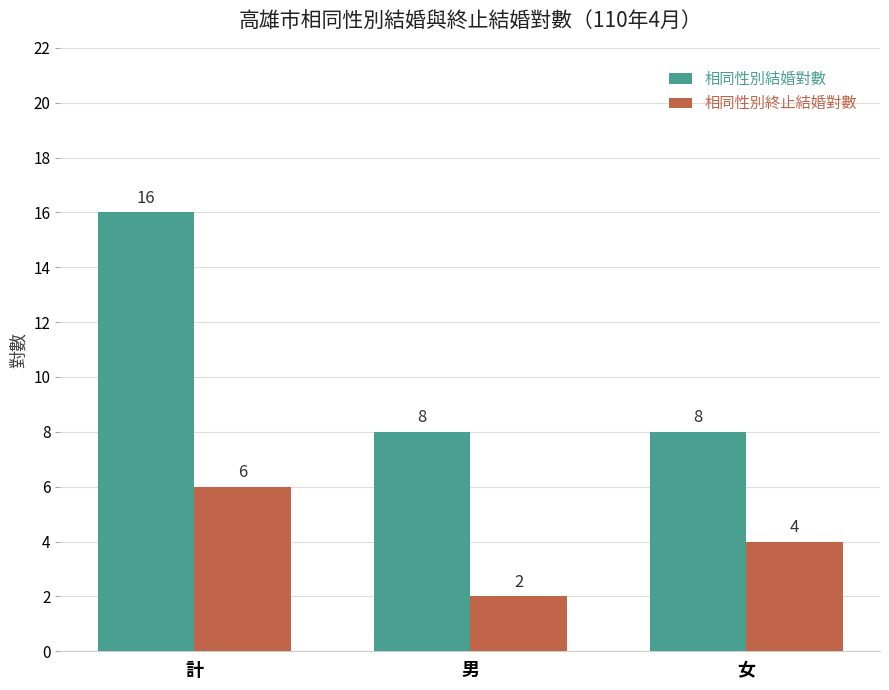

What is the total value across all series at 男?

10